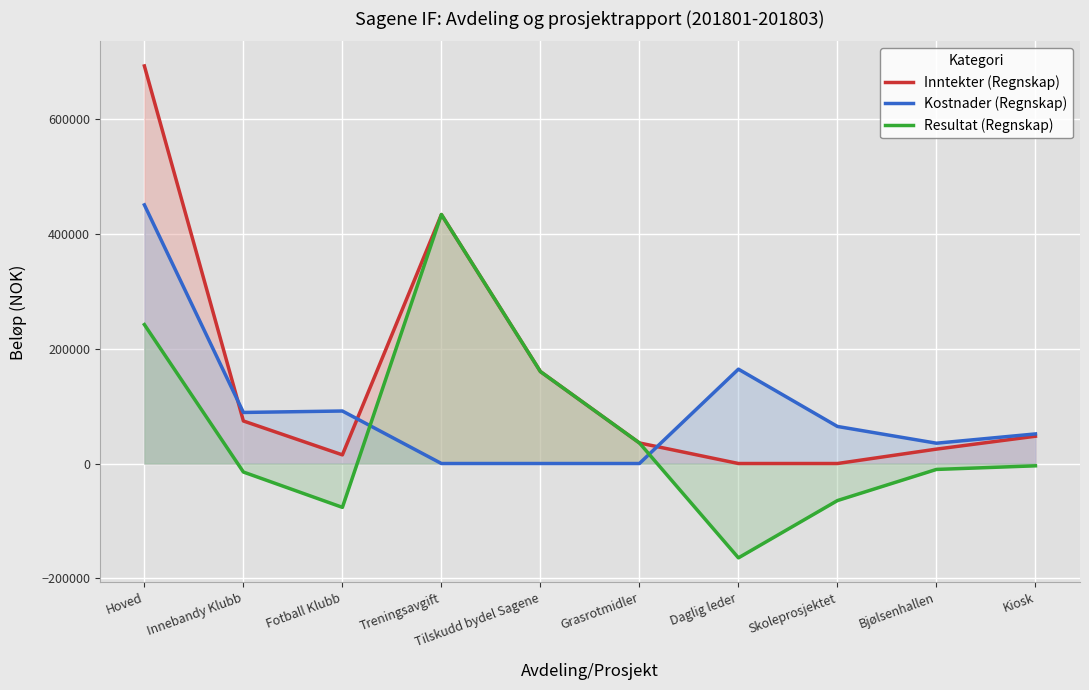

Reading left to right, transcribe all the data shown in this chart.

Inntekter (Regnskap): Hoved=691882.0	Innebandy Klubb=74035.1	Fotball Klubb=15050.0	Treningsavgift=433300.0	Tilskudd bydel Sagene=160000.0	Grasrotmidler=35782.0	Daglig leder=0.0	Skoleprosjektet=0.0	Bjølsenhallen=25050.0	Kiosk=47485.1
Kostnader (Regnskap): Hoved=450114.7	Innebandy Klubb=88862.0	Fotball Klubb=91366.5	Treningsavgift=0.0	Tilskudd bydel Sagene=0.0	Grasrotmidler=0.0	Daglig leder=164191.6	Skoleprosjektet=64490.0	Bjølsenhallen=35347.7	Kiosk=51494.8
Resultat (Regnskap): Hoved=241767.3	Innebandy Klubb=-14826.9	Fotball Klubb=-76316.5	Treningsavgift=433300.0	Tilskudd bydel Sagene=160000.0	Grasrotmidler=35782.0	Daglig leder=-164191.6	Skoleprosjektet=-64490.0	Bjølsenhallen=-10297.7	Kiosk=-4009.7